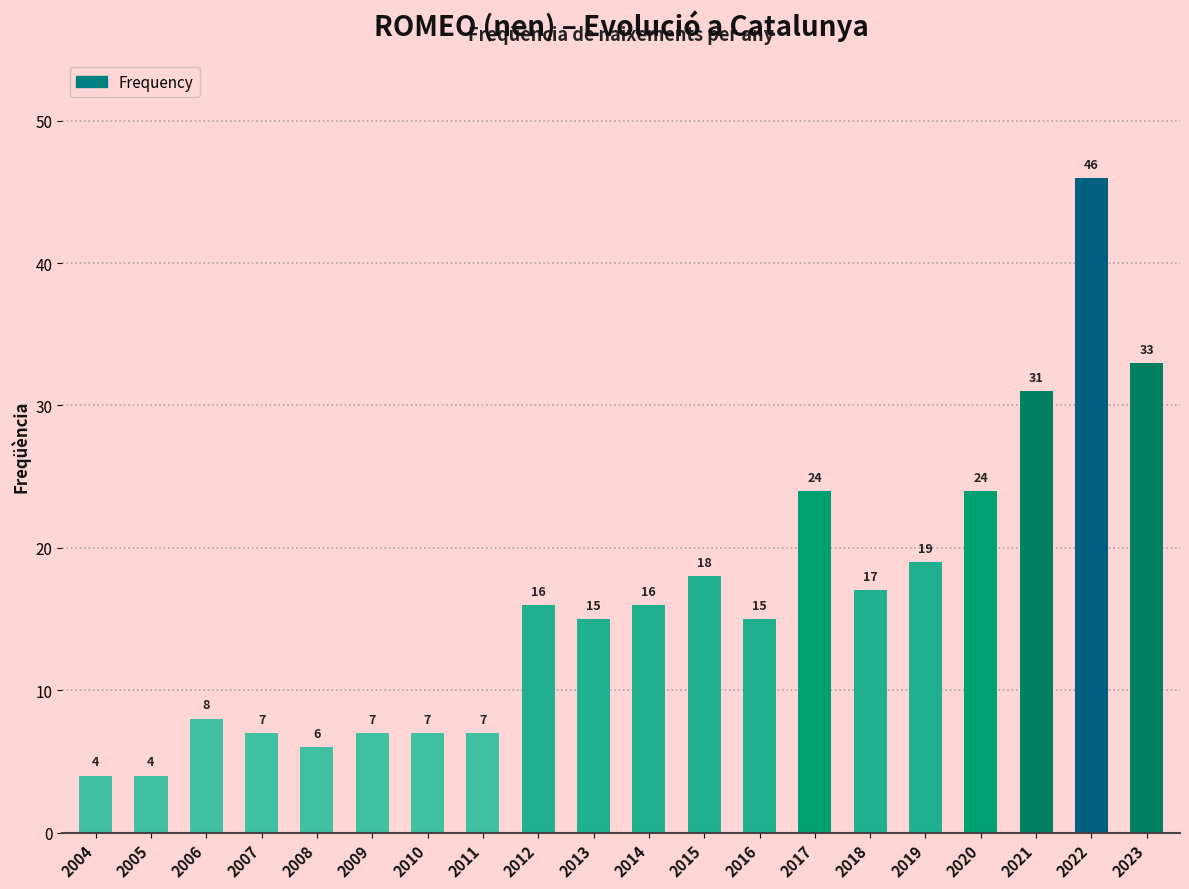

Are the bars horizontal?

No